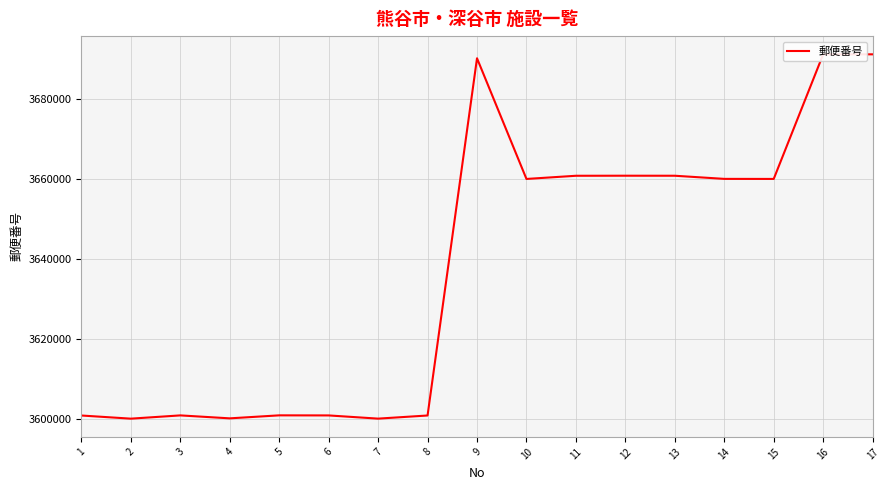

Is this an area chart (filled region under the line)?

No